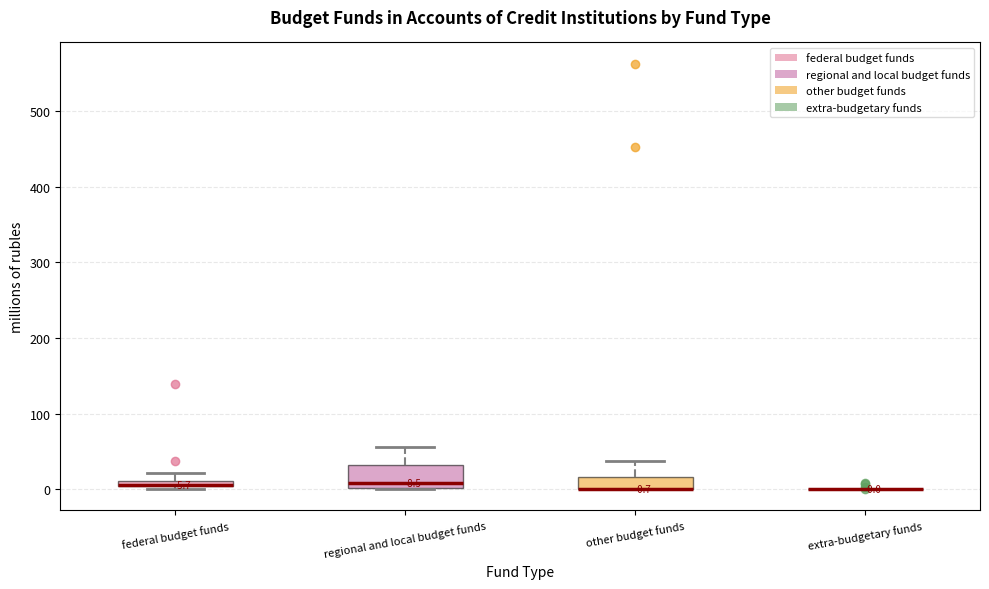

Comparing the boxes themselves (not the whiskers), which one is the tallest?

regional and local budget funds